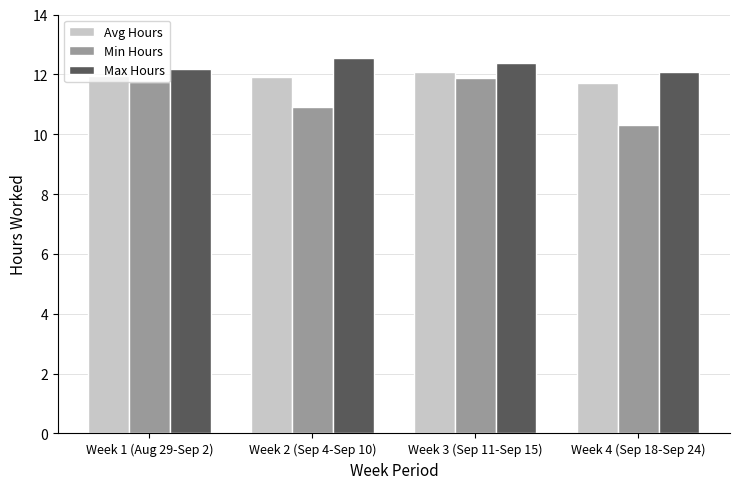

What is the sum of all Min Hours values?

44.9